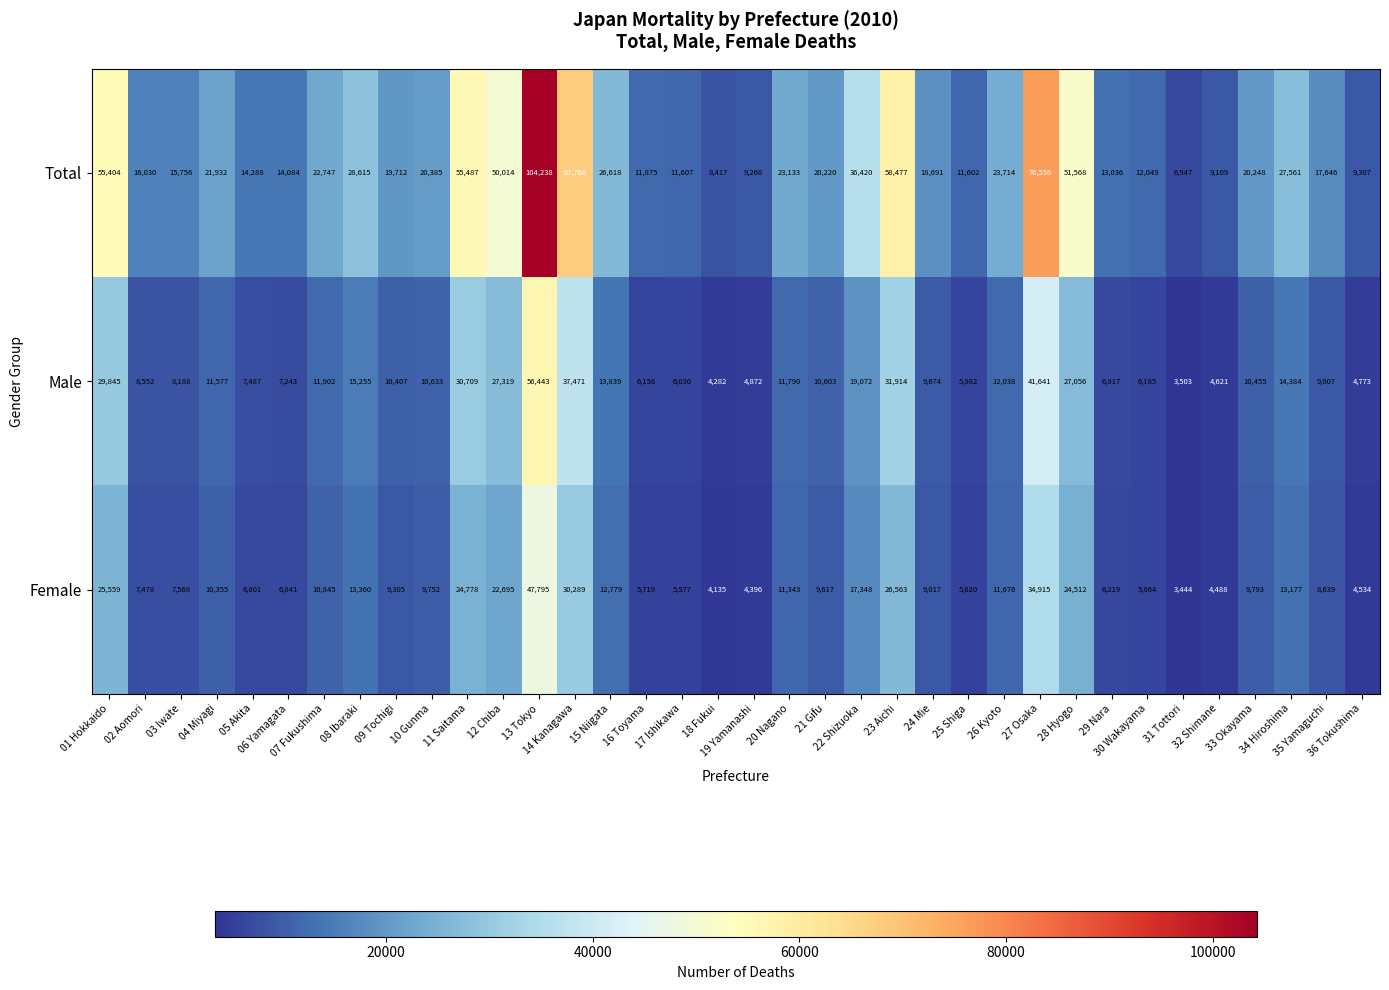

What is the average value of the Female series?

13133